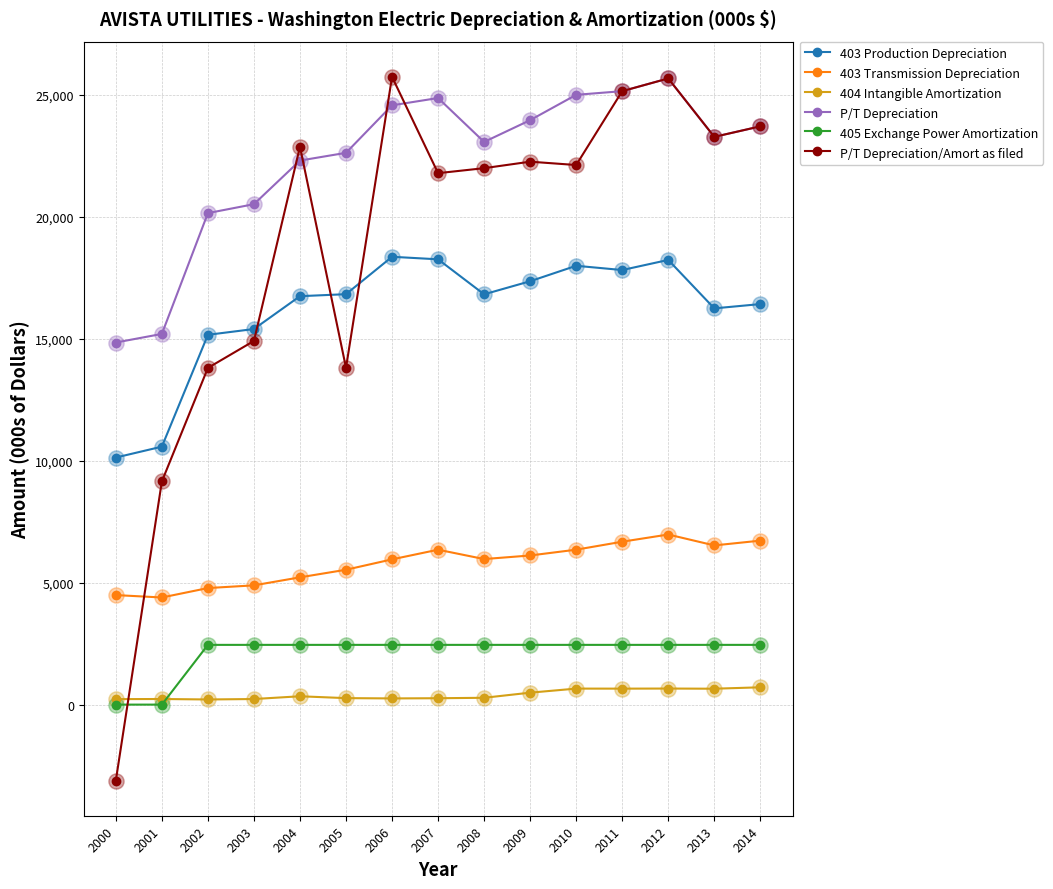

At which category is the sum across all series the highest?

2012